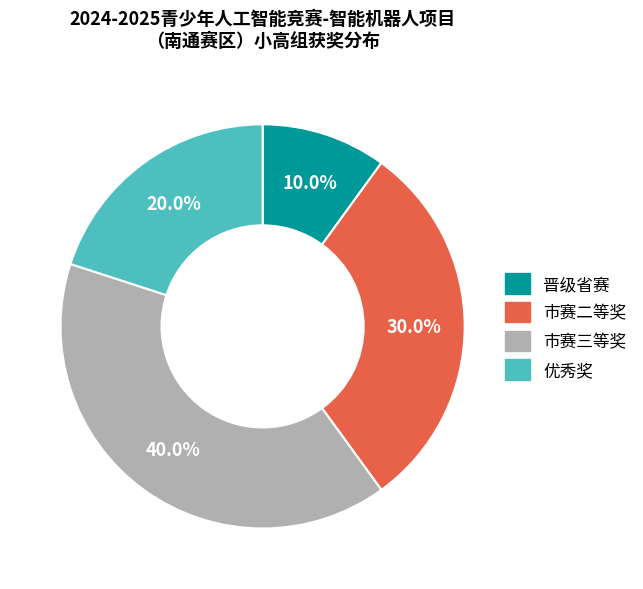

To the nearest percent, what is the average slice percentage?

25%